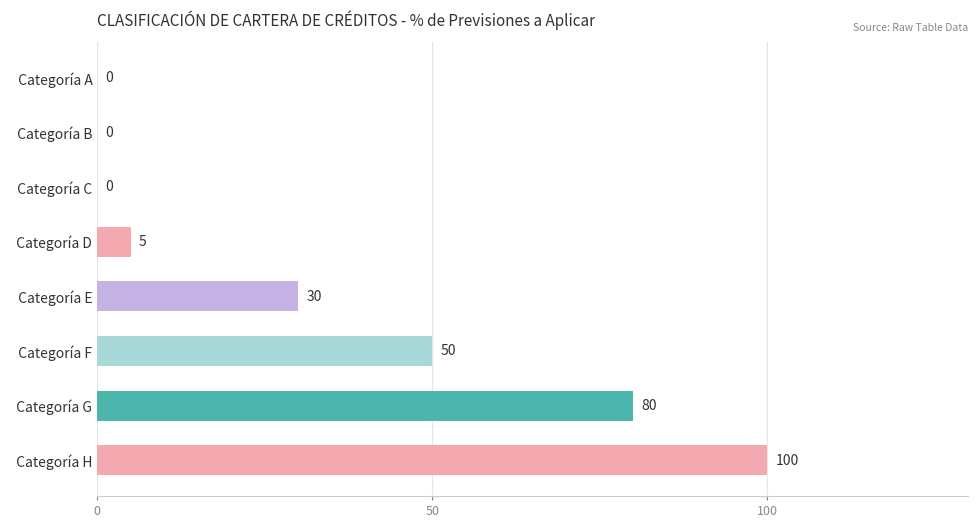

What is the change in value from   Categoría A to   Categoría G?

+80